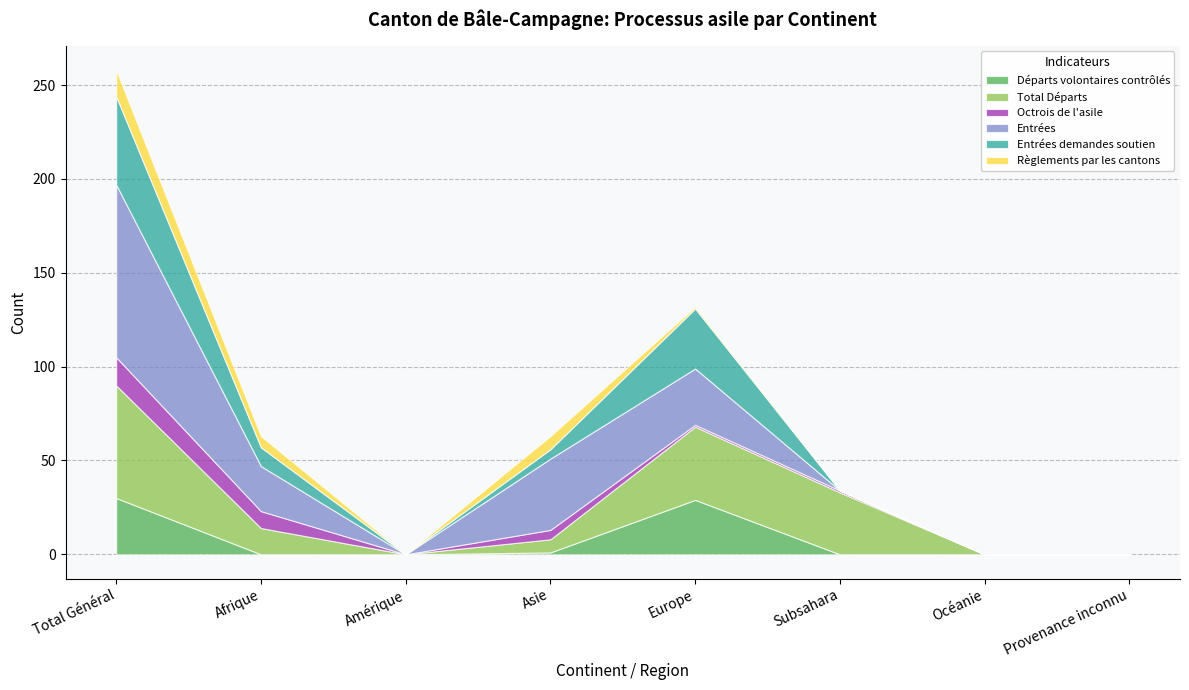

What is the difference between the maximum and second lowest values in the Entrées demandes soutien series?

47